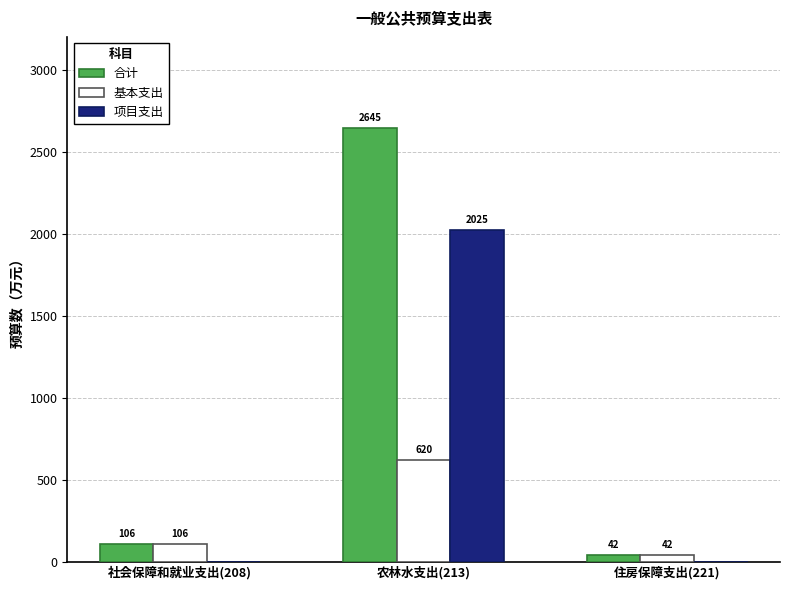

How many data points in 项目支出 are above 0?

1